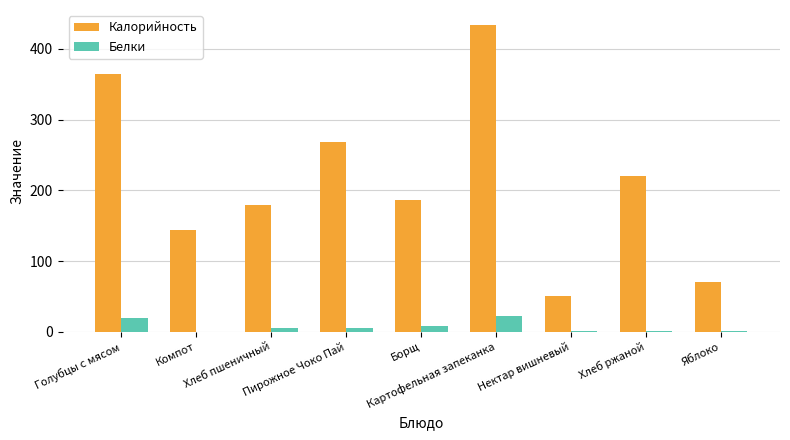

Which series has the largest total across all categories?

Калорийность